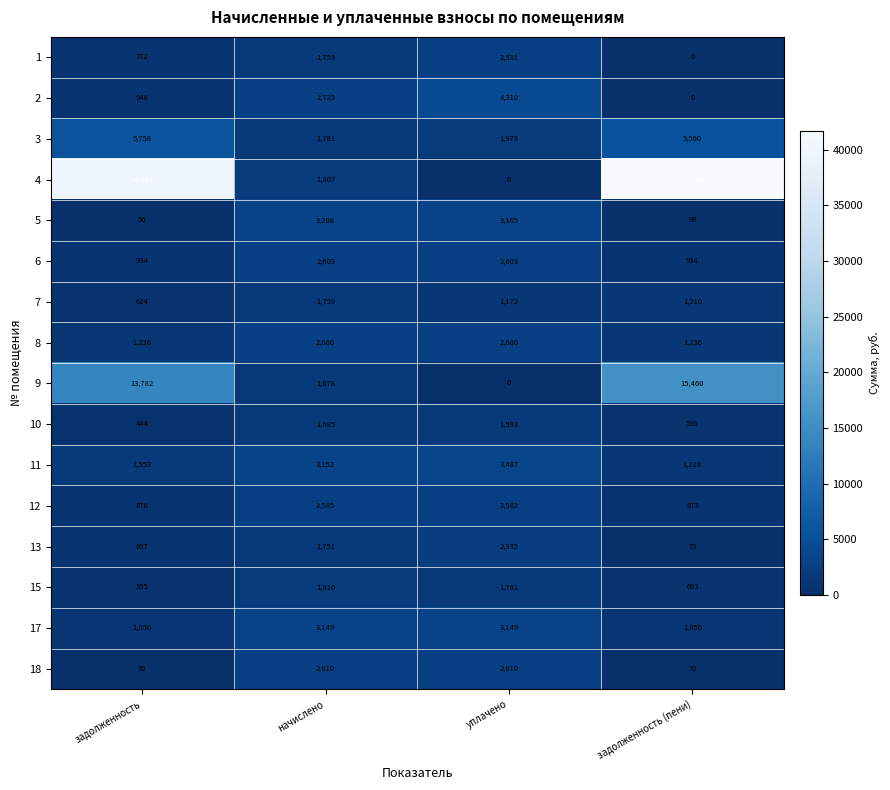

What is the greatest value displayed?

41648